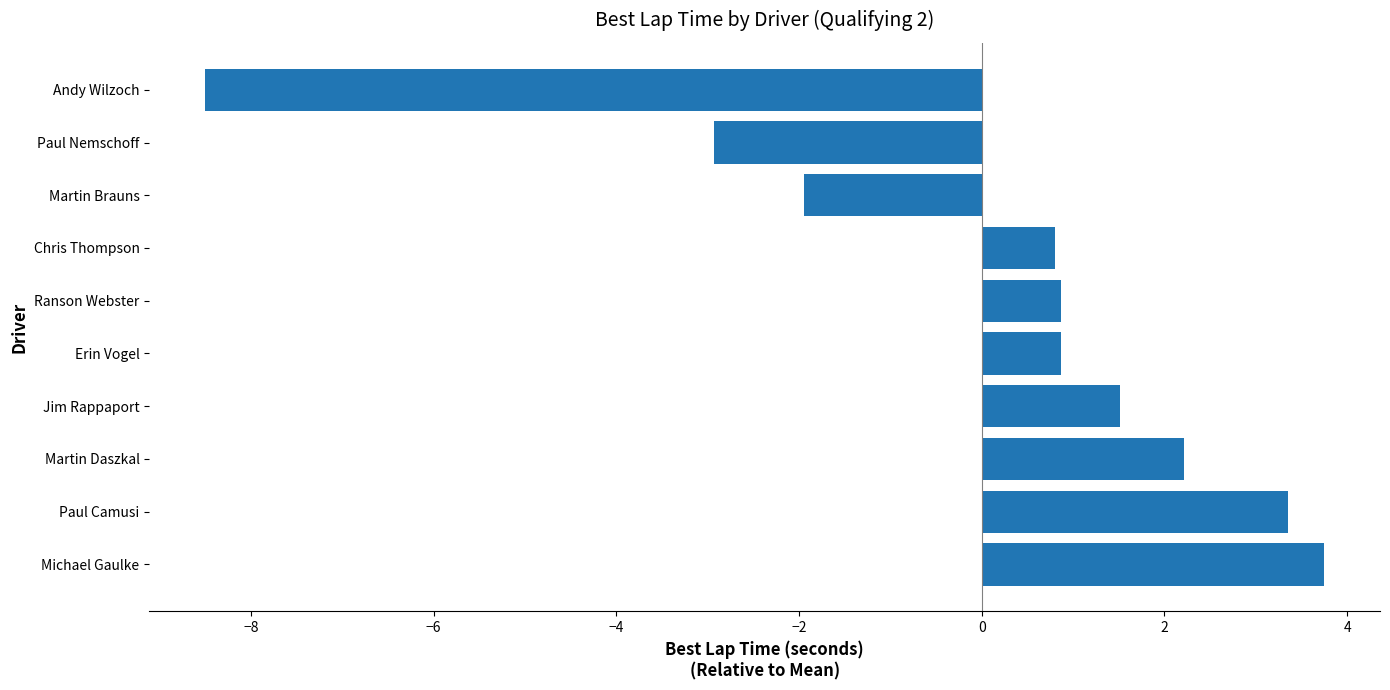

What is the maximum value shown in the chart?

3.7